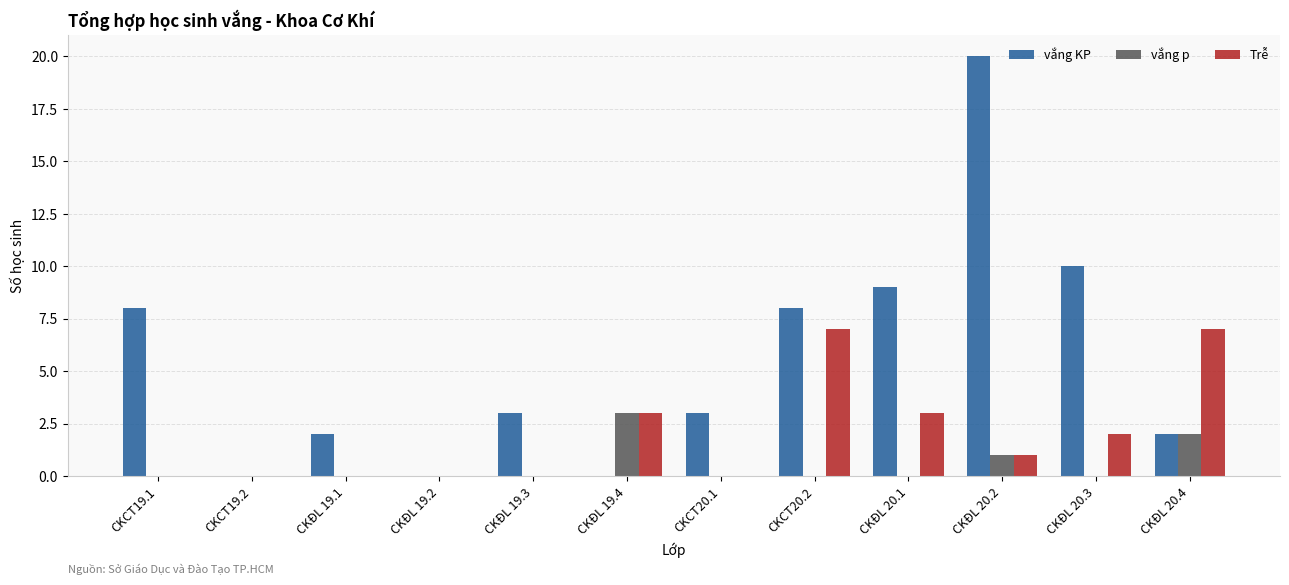

Are the bars horizontal?

No